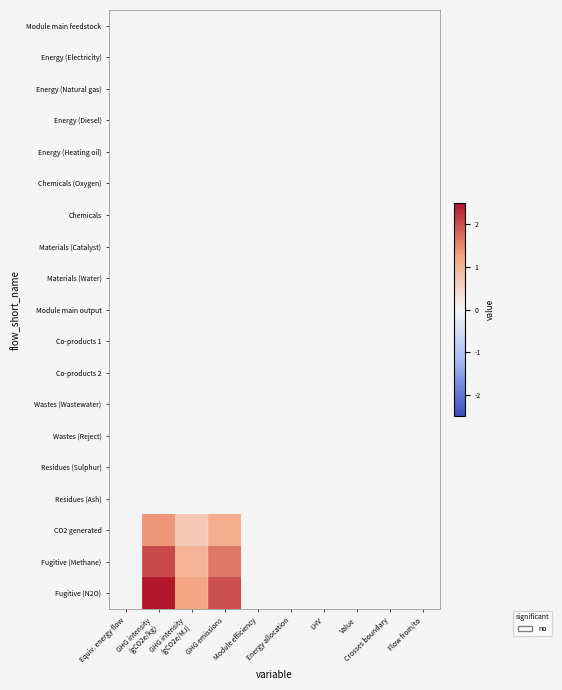

Which series has the largest range (max minus min)?

Fugitive (N2O)